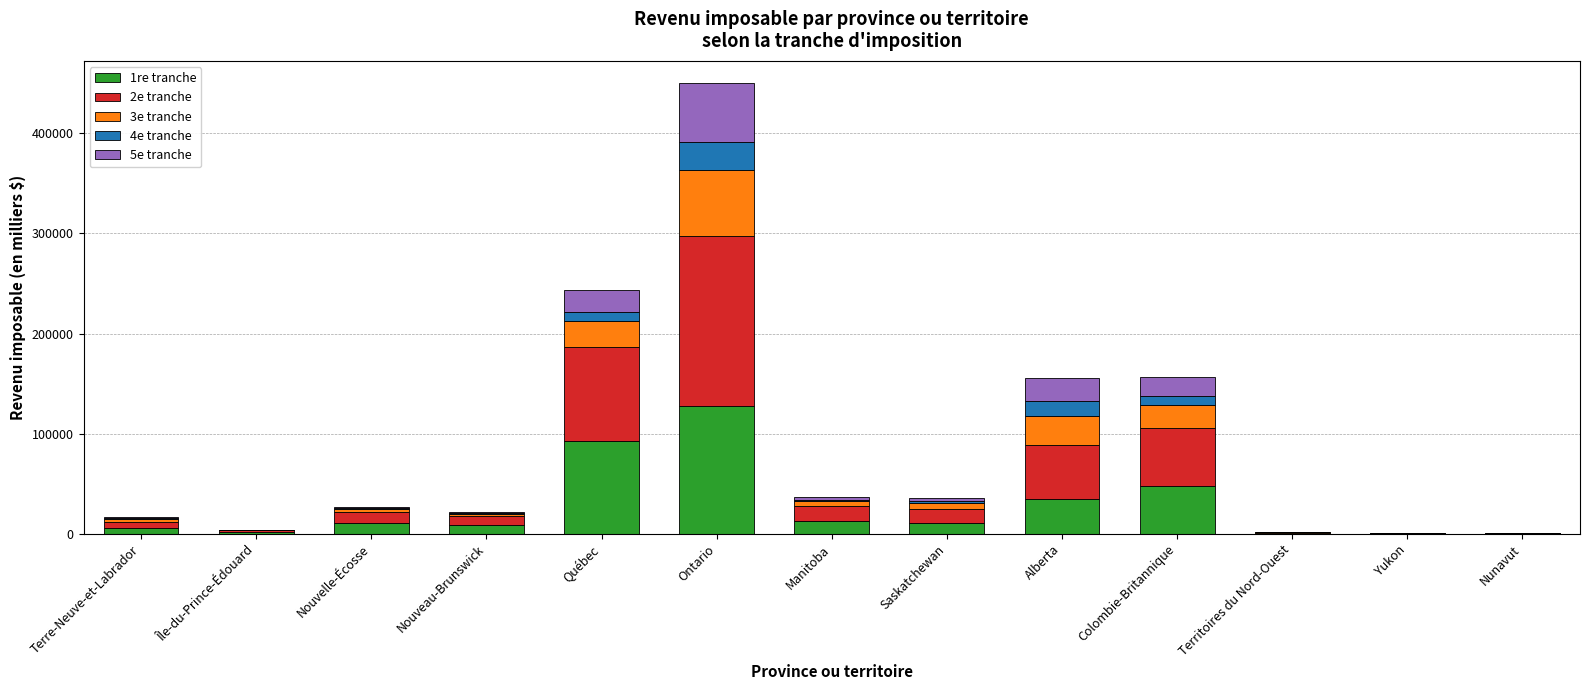

How many distinct data groups are displayed?

5